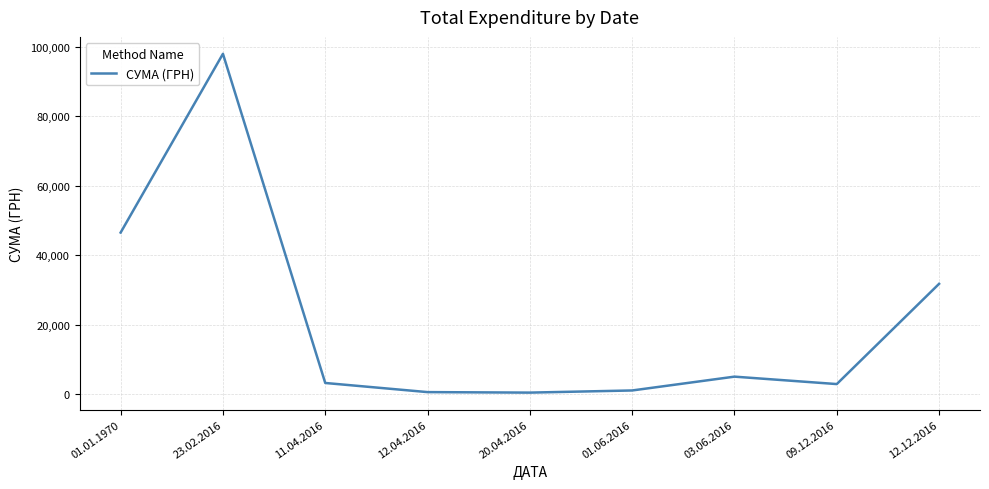

What is the maximum value shown in the chart?

98032.2